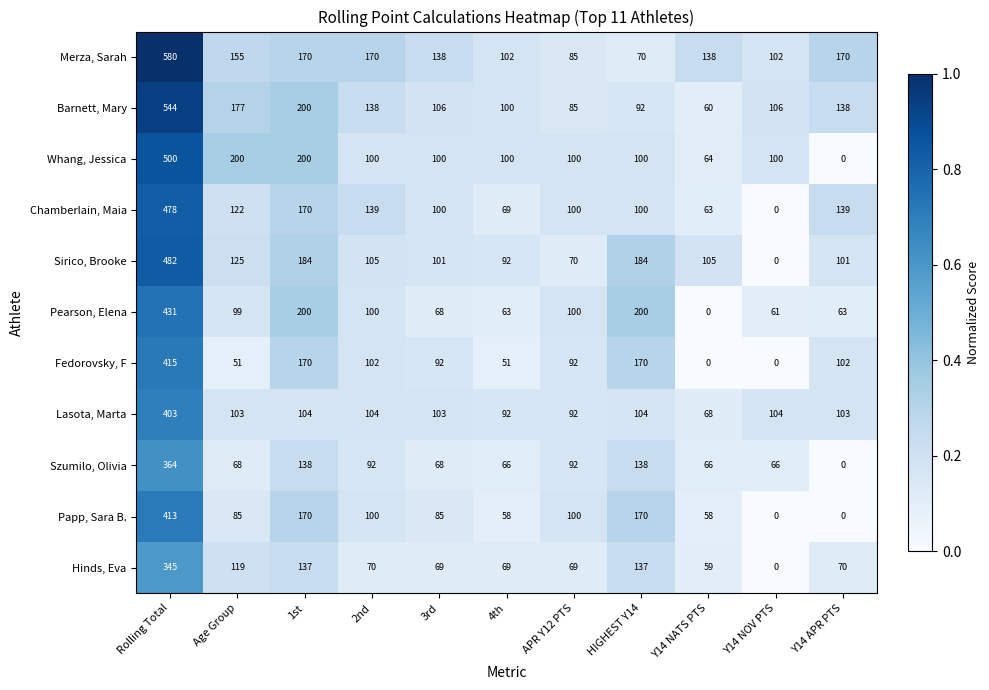

What is the sum of the Chamberlain, Maia values at HIGHEST Y14 and APR Y12 PTS?

200